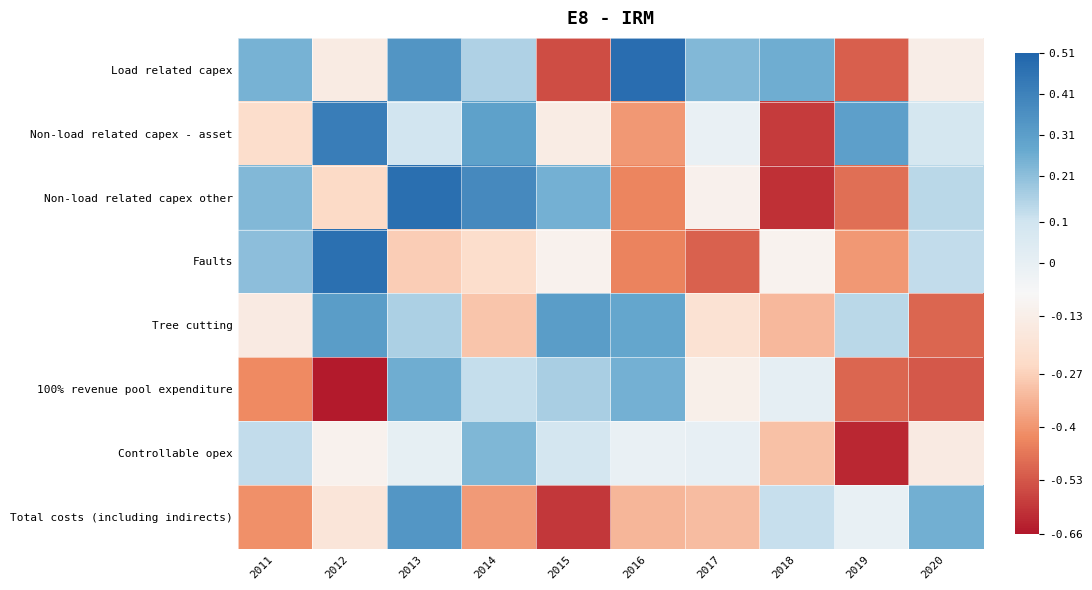

Reading left to right, what are all the values shown in this chart?

Load related capex: 2011=0.2	2012=-0.1	2013=0.3	2014=0.2	2015=-0.5	2016=0.5	2017=0.2	2018=0.3	2019=-0.5	2020=-0.1
Non-load related capex - asset: 2011=-0.2	2012=0.4	2013=0.1	2014=0.3	2015=-0.1	2016=-0.4	2017=-0.0	2018=-0.6	2019=0.3	2020=0.1
Non-load related capex other: 2011=0.2	2012=-0.2	2013=0.5	2014=0.4	2015=0.3	2016=-0.4	2017=-0.1	2018=-0.6	2019=-0.5	2020=0.1
Faults: 2011=0.2	2012=0.5	2013=-0.3	2014=-0.2	2015=-0.1	2016=-0.4	2017=-0.5	2018=-0.1	2019=-0.4	2020=0.1
Tree cutting: 2011=-0.1	2012=0.3	2013=0.2	2014=-0.3	2015=0.3	2016=0.3	2017=-0.2	2018=-0.3	2019=0.1	2020=-0.5
100% revenue pool expenditure: 2011=-0.4	2012=-0.7	2013=0.3	2014=0.1	2015=0.2	2016=0.3	2017=-0.1	2018=0.0	2019=-0.5	2020=-0.5
Controllable opex: 2011=0.1	2012=-0.1	2013=0.0	2014=0.2	2015=0.1	2016=-0.0	2017=-0.0	2018=-0.3	2019=-0.6	2020=-0.1
Total costs (including indirects): 2011=-0.4	2012=-0.2	2013=0.3	2014=-0.4	2015=-0.6	2016=-0.3	2017=-0.3	2018=0.1	2019=-0.0	2020=0.3